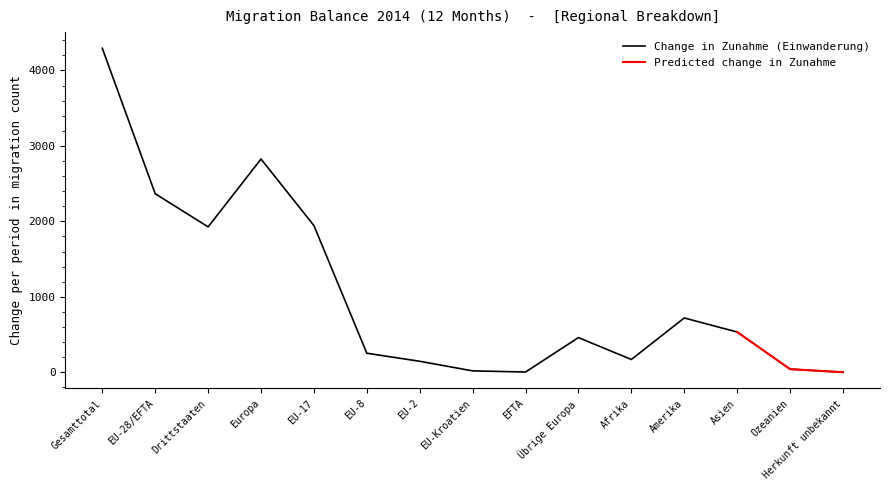

Approximately how many times larger is the value at Europa compared to Afrika?

16.6